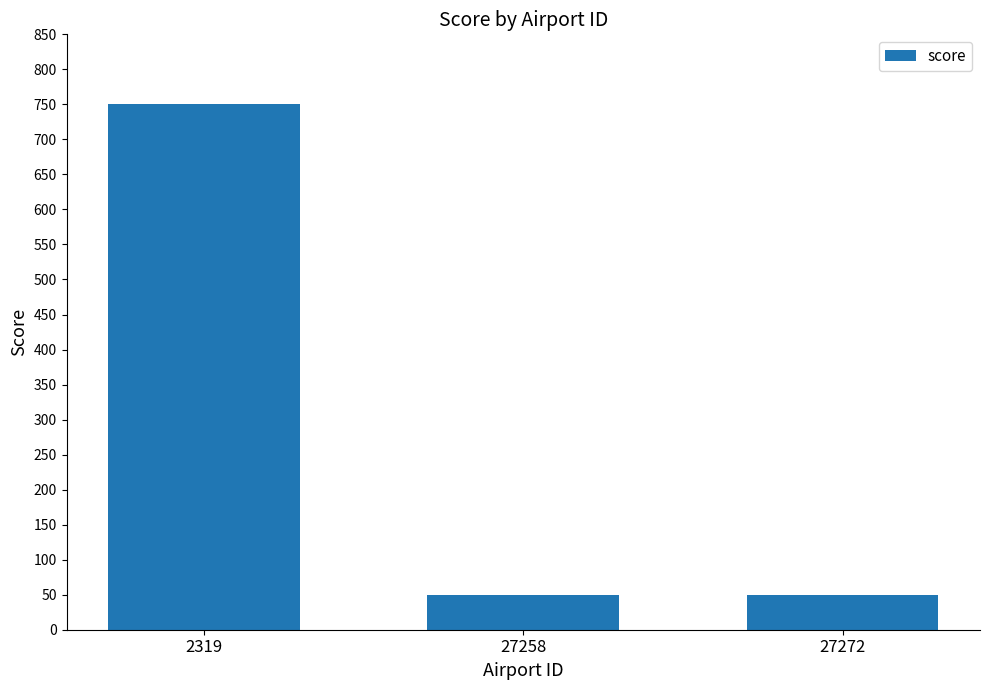

What is the sum of the values at 2319 and 27258?

800